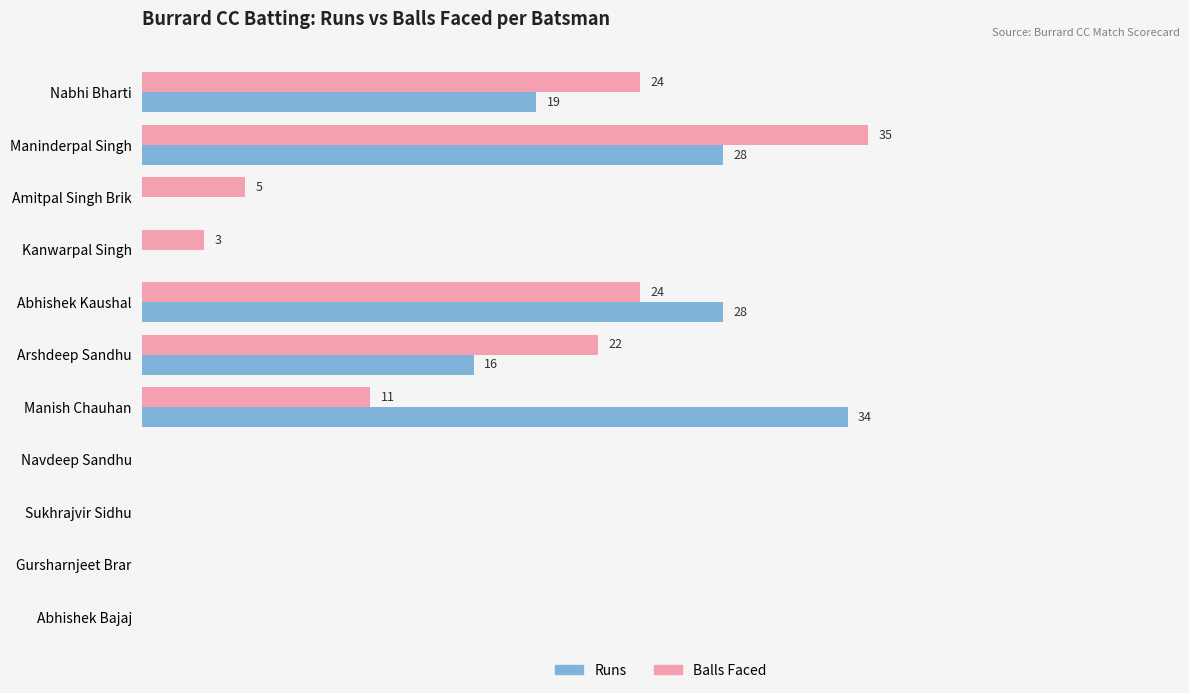

Where is Balls Faced nearest to the value 17?

Arshdeep Sandhu